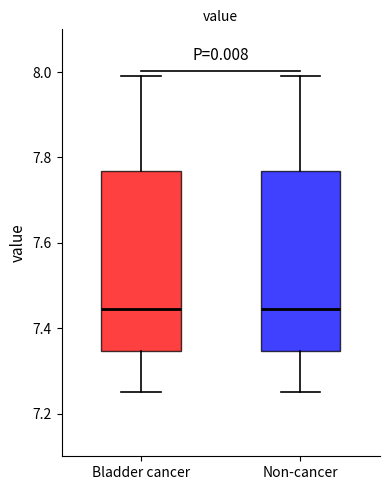

Where does the upper whisker of the box for Non-cancer end on the y-axis? The values are not printed on the chart, so give them approximately, as read against the axis.

8.00